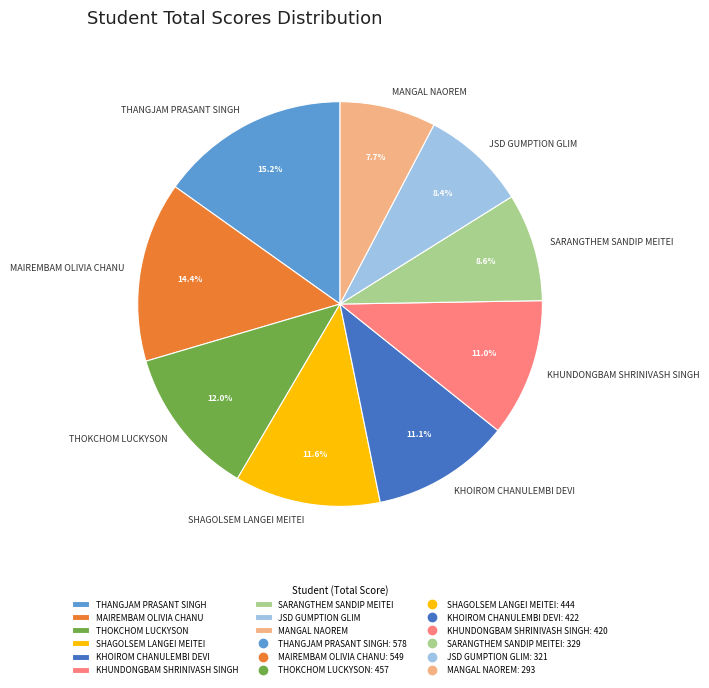

Approximately how many times larger is the value at MANGAL NAOREM compared to THANGJAM PRASANT SINGH?

0.5